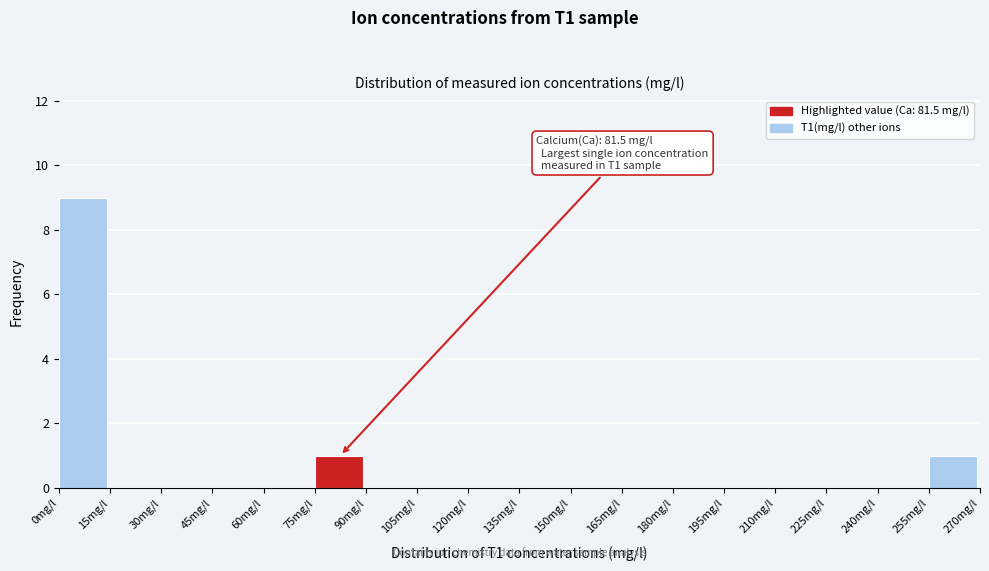

Which range on the x-axis has the tallest bar?

0 to 15